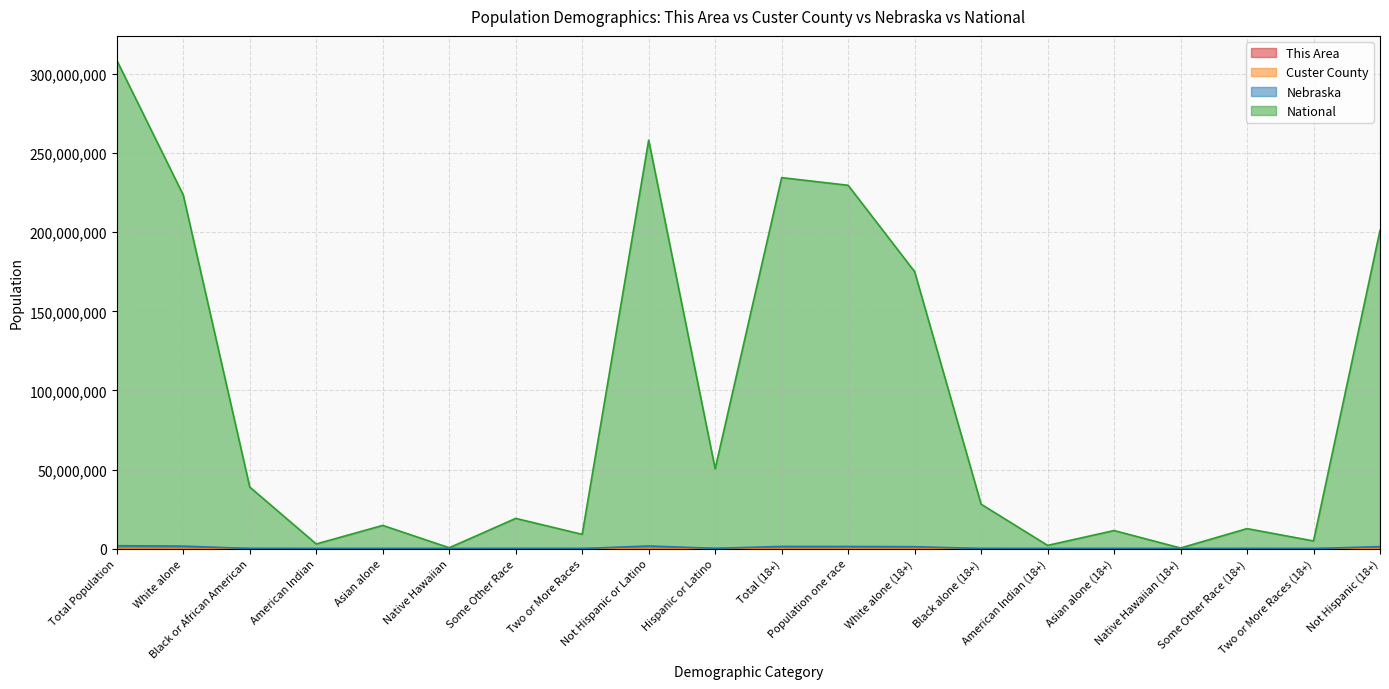

What position from the right is Hispanic or Latino?

11